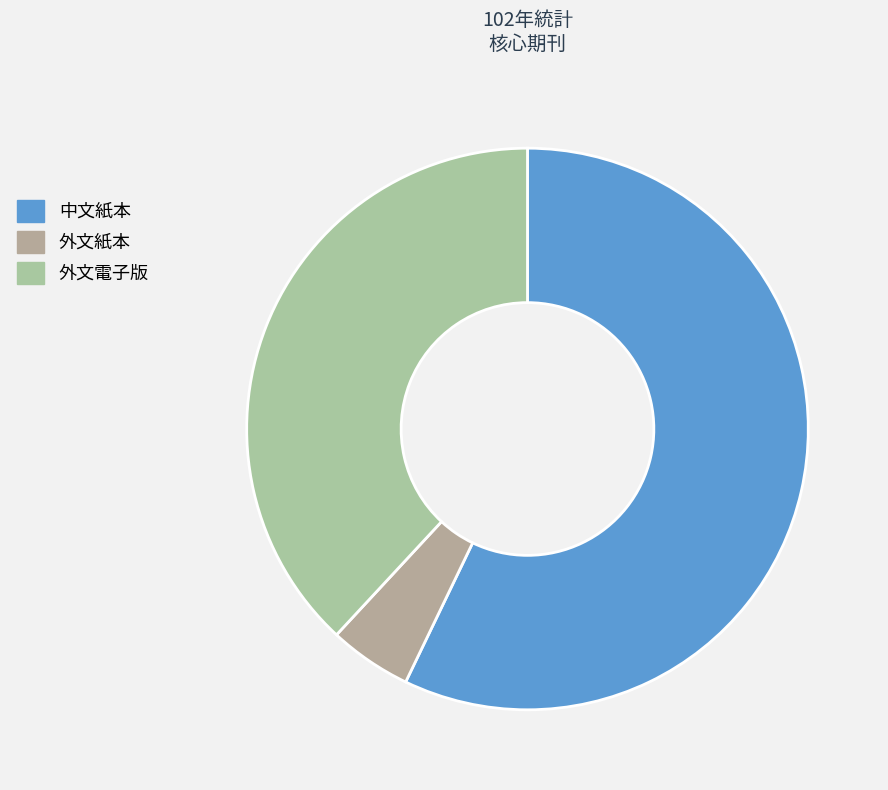

What is the change in value from 中文紙本 to 外文紙本?

-11